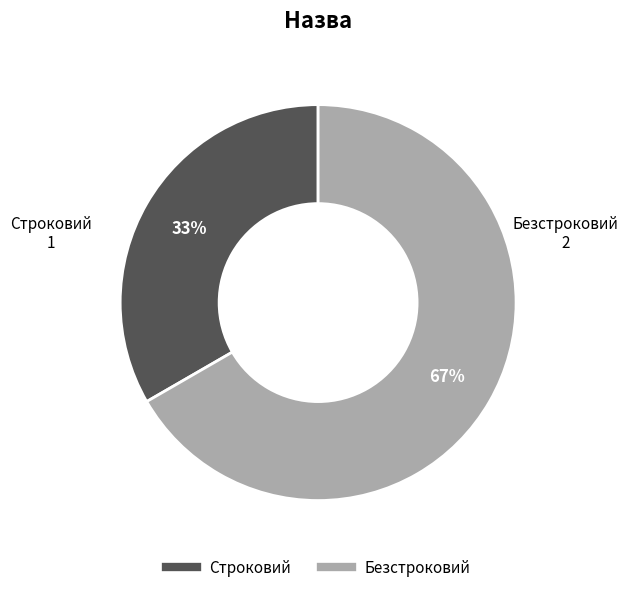

What percentage is the Безстроковий slice, to the nearest percent?

67%